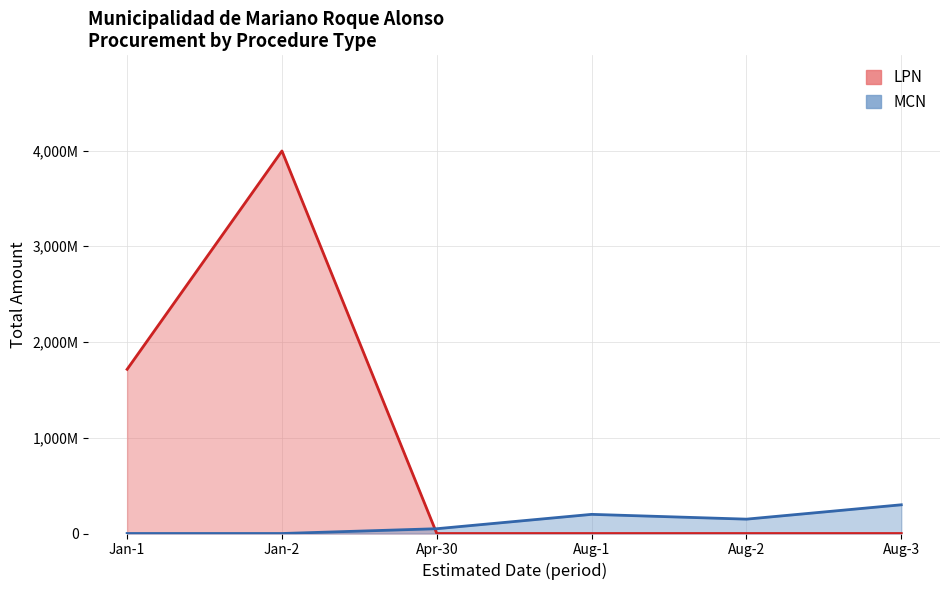

Does the chart have visible grid lines?

Yes